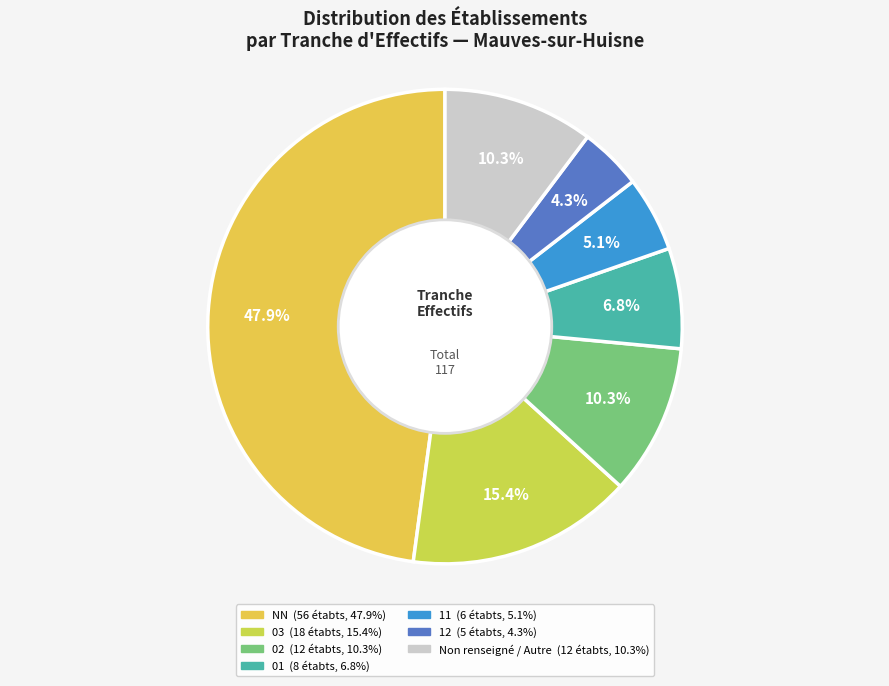

To the nearest percent, what is the difference between the largest and smallest slice percentages?

44%